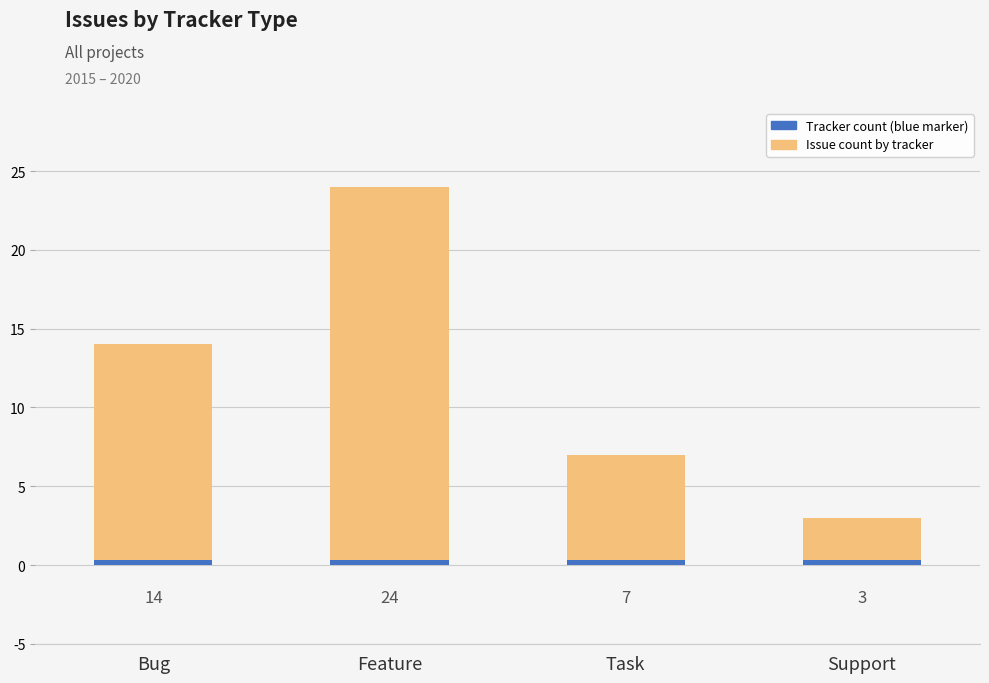

Which has a higher value, Support or Feature?

Feature